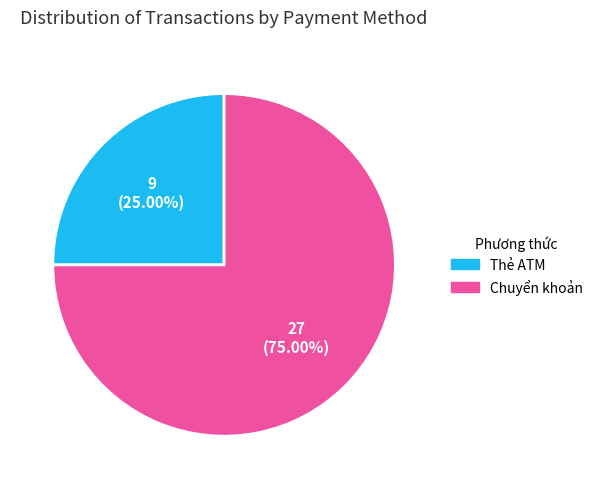

What portion of the pie excludes Chuyển khoản?

25.0%